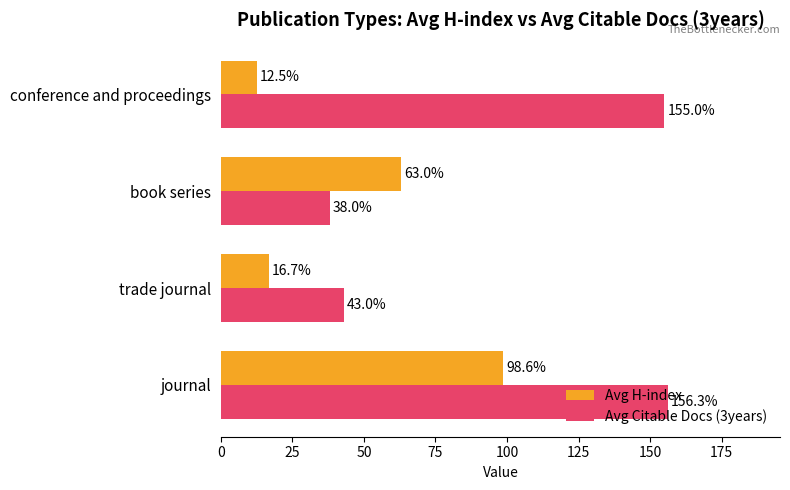

At which label is Avg H-index closest to 55?

book series